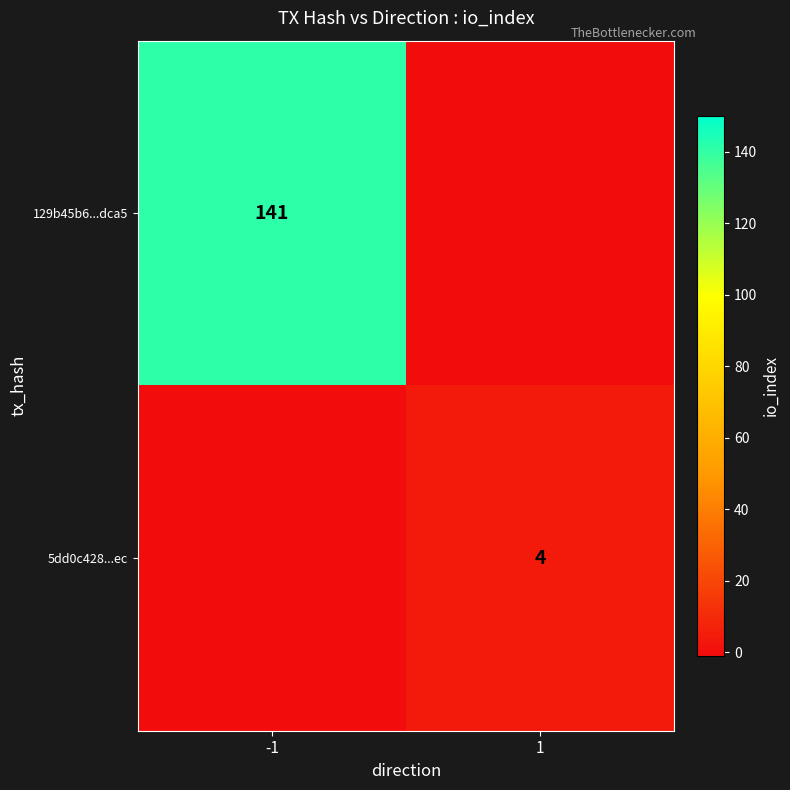

The 5dd0c428...ec series shows 6 at 1. True or false?

False